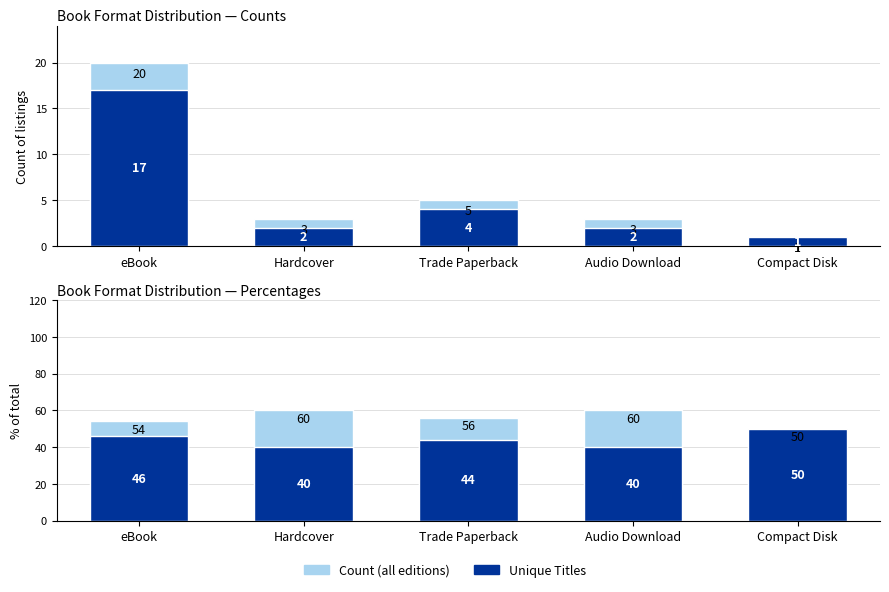

Where is Unique Titles nearest to the value 45?

eBook